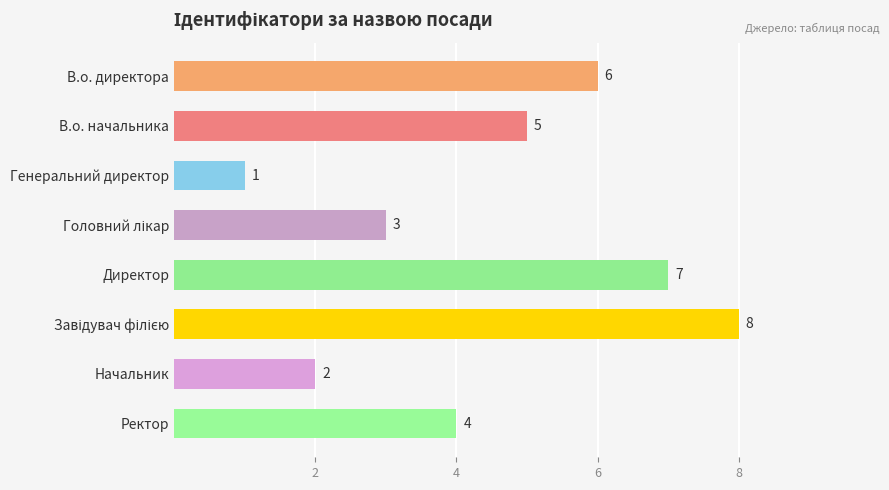

At which label is the value closest to 4?

Ректор